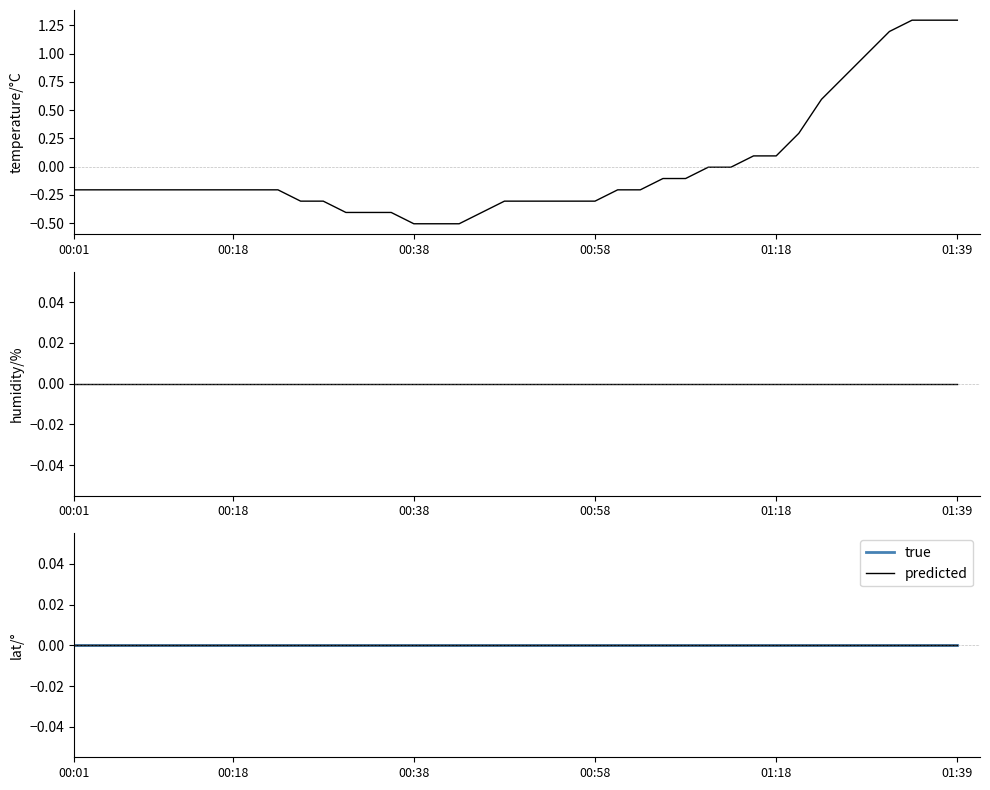

At how many categories does at least one series exceed 1?

4